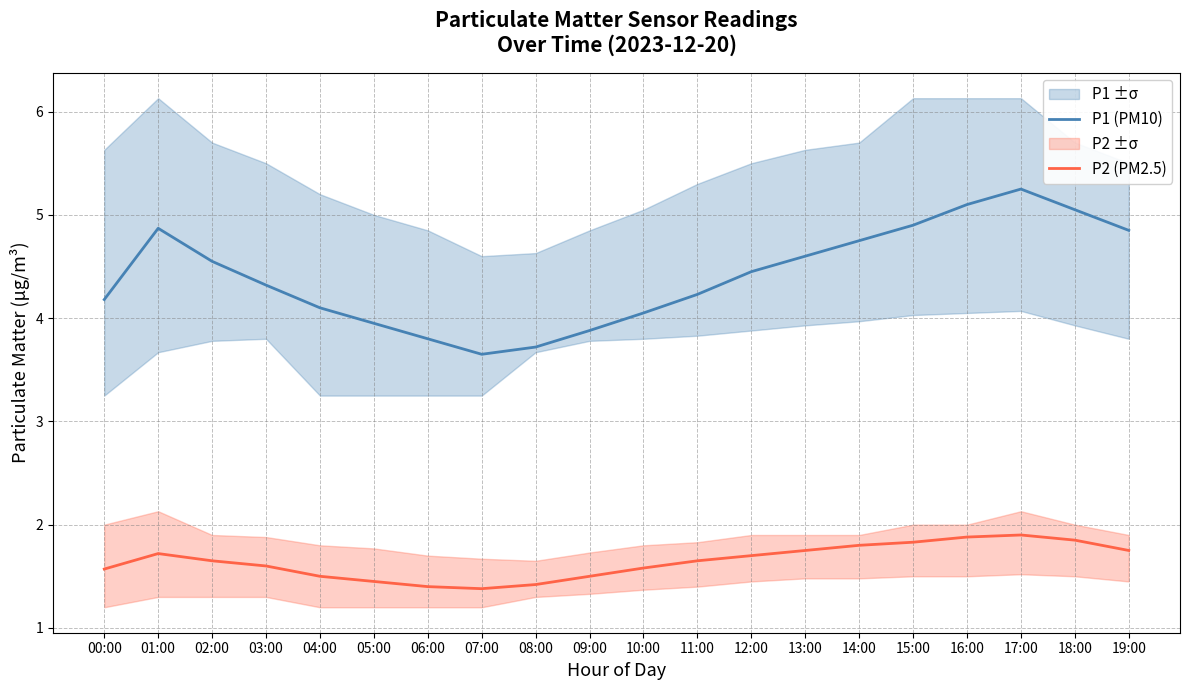

At 08:00, list the series in order from smallest to largest.

P2 (PM2.5), P1 (PM10)